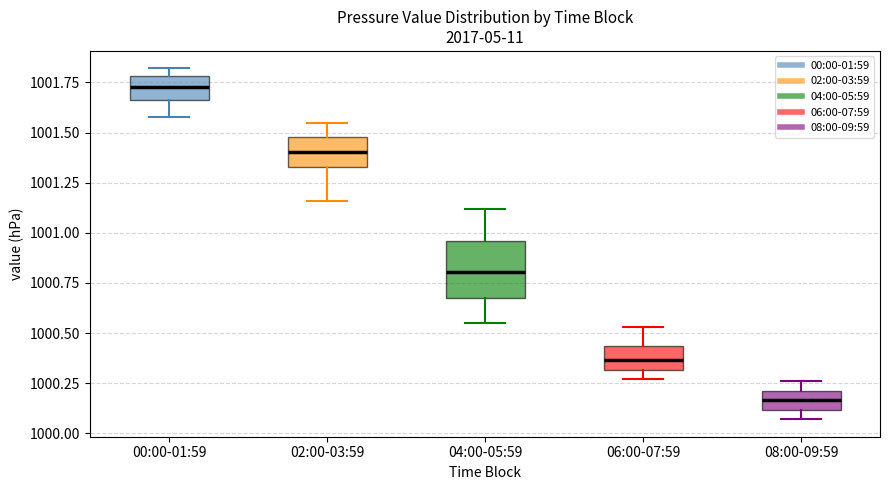

Reading left to right, read every box against the y-axis: the position of its median line, the range the box covers, and the ends of its whiskers. The values are not printed on the chart, so give them approximately, as read against the axis.

00:00-01:59: median 1001.75, box 1001.65 to 1001.80, whiskers 1001.60 to 1001.80 (just above the box's upper edge)
02:00-03:59: median 1001.40, box 1001.35 to 1001.50, whiskers 1001.15 to 1001.55
04:00-05:59: median 1000.80, box 1000.65 to 1000.95, whiskers 1000.55 to 1001.10
06:00-07:59: median 1000.35, box 1000.30 to 1000.45, whiskers 1000.25 to 1000.55
08:00-09:59: median 1000.15, box 1000.10 to 1000.20, whiskers 1000.05 to 1000.25